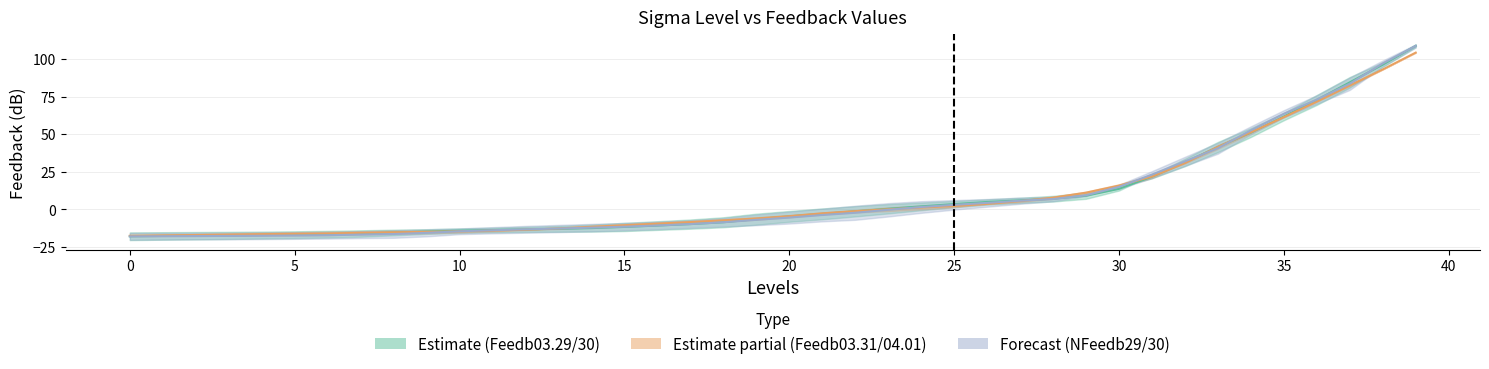

The value of Feedb03.30 at 22 is -1.2. True or false?

True